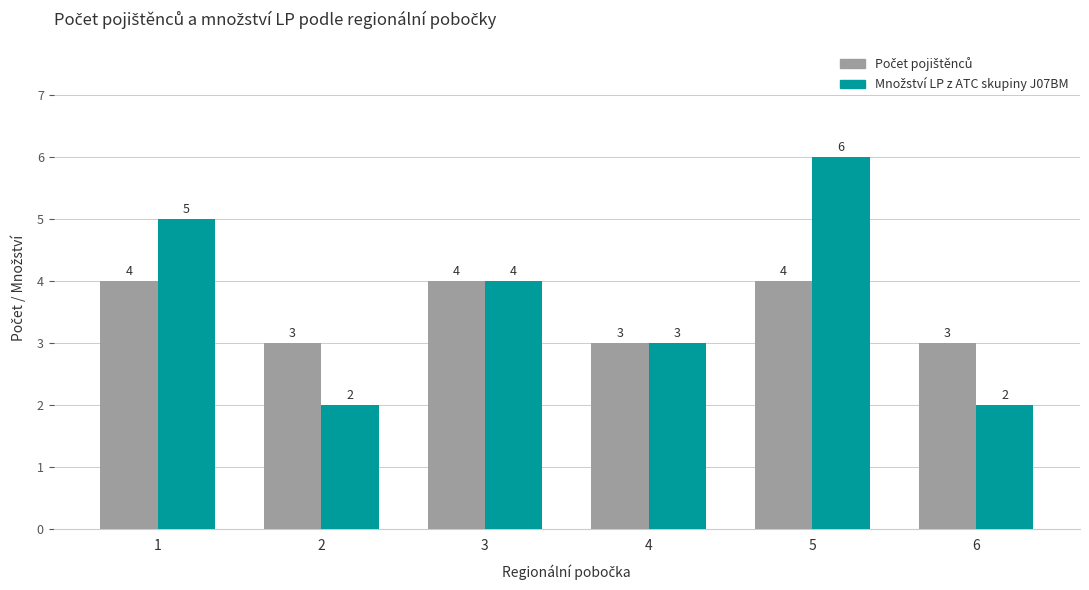

What is the total value across all series at 4?

6